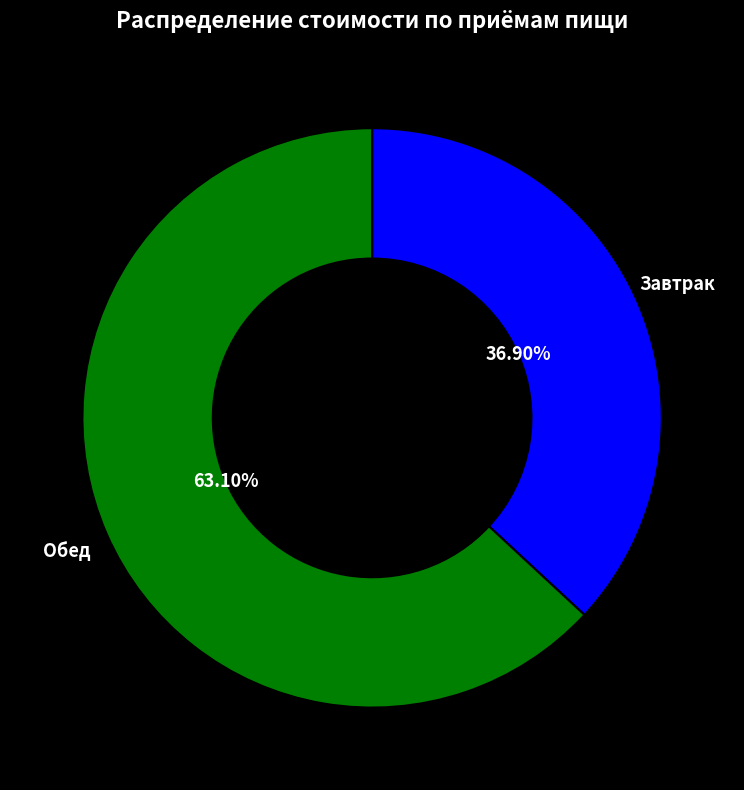

Does any single category account for the majority?

Yes